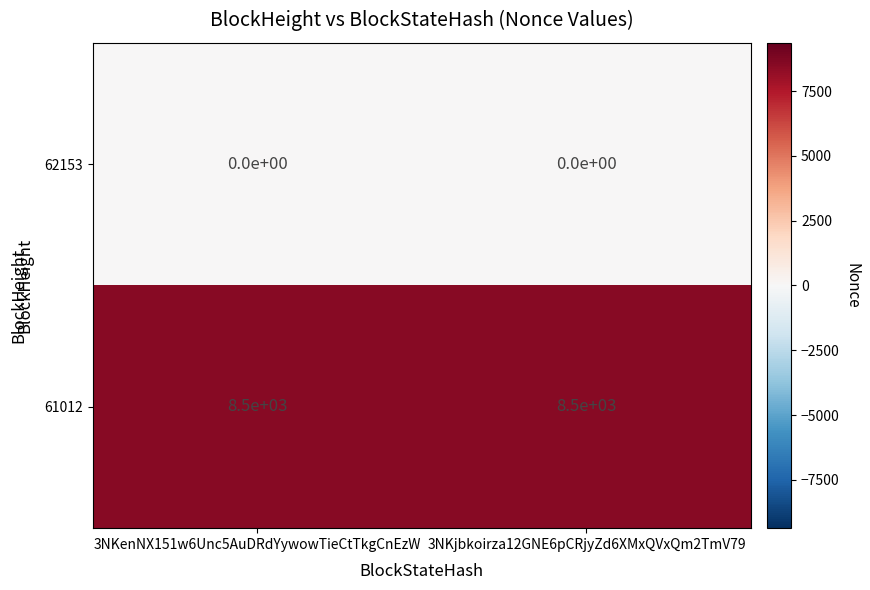

Reading left to right, extract all data points from this chart.

62153: 0	0
61012: 8500	8500